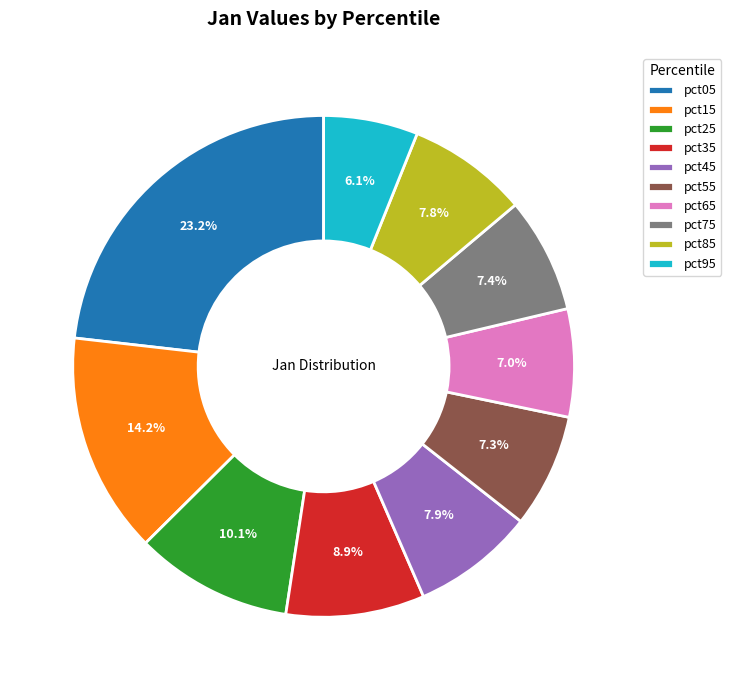

Is the sum of pct85 and pct35 greater than half?

No